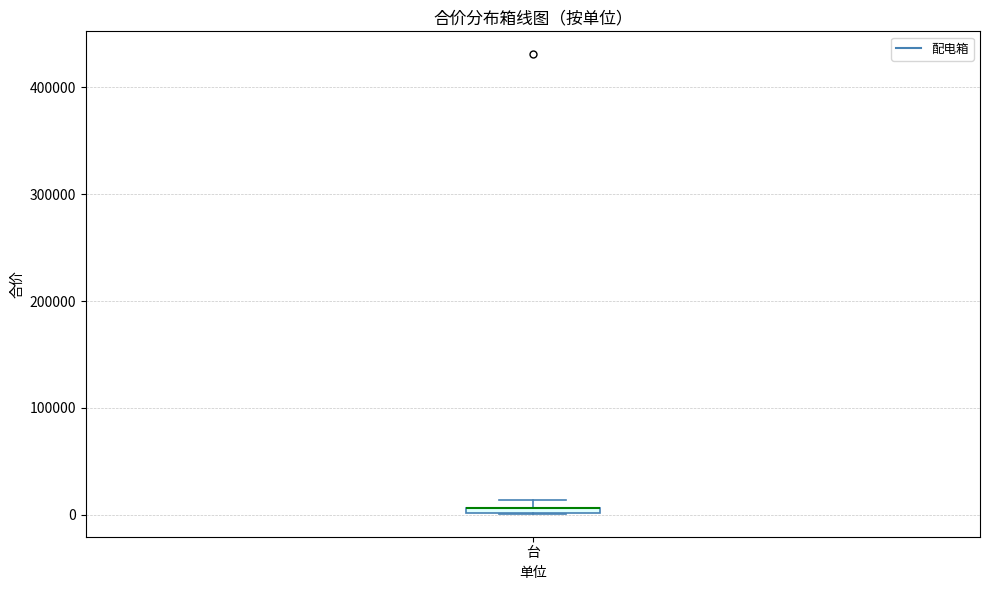

Where is the lower edge of the box for 台 on the y-axis? The values are not printed on the chart, so give them approximately, as read against the axis.

0